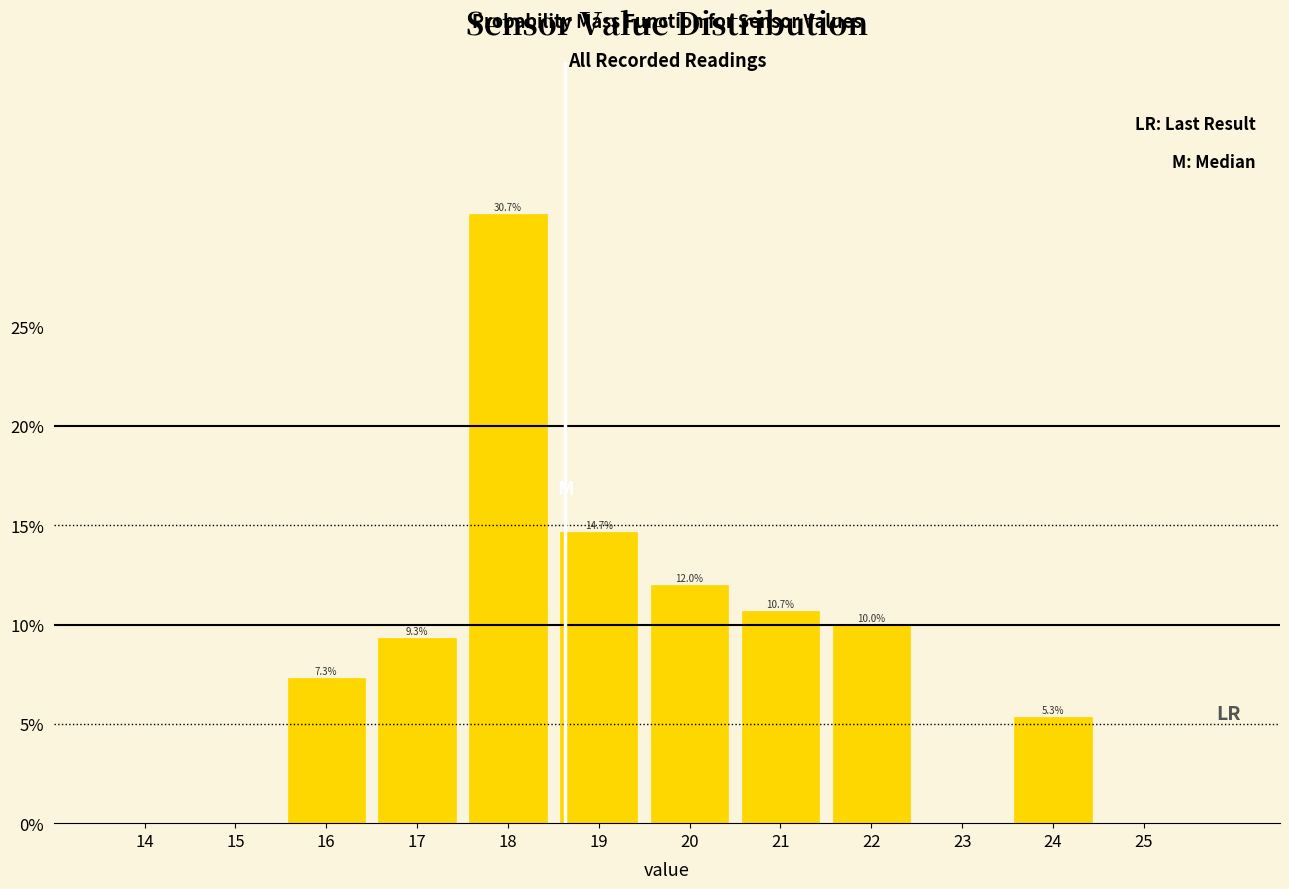

Reading left to right, extract all data points from this chart.

14=0.0	15=0.0	16=7.3	17=9.3	18=30.7	19=14.7	20=12.0	21=10.7	22=10.0	23=0.0	24=5.3	25=0.0